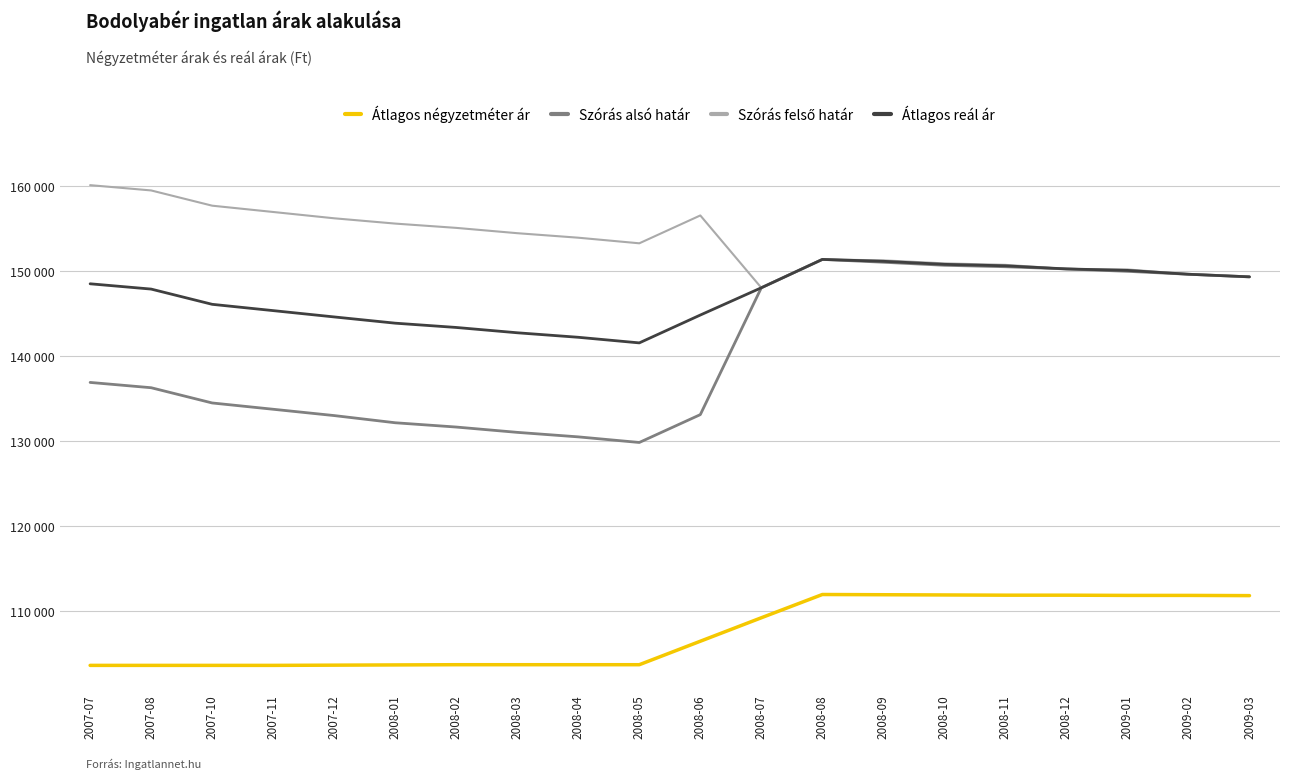

Is this an area chart (filled region under the line)?

No